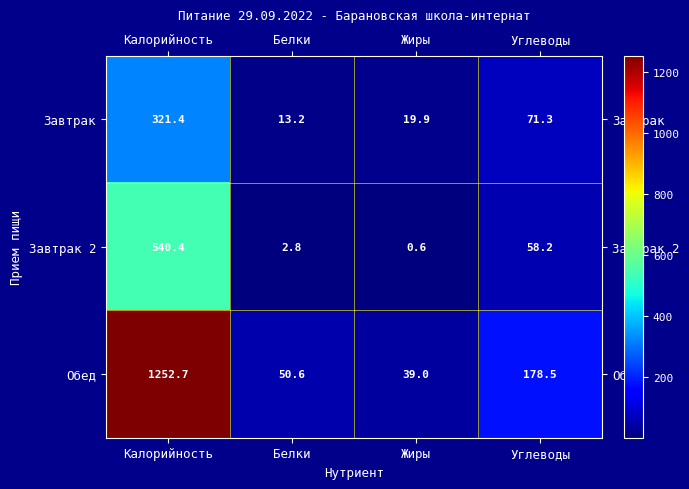

True or false: Завтрак 2 has a value of 2.8 at Белки.

True